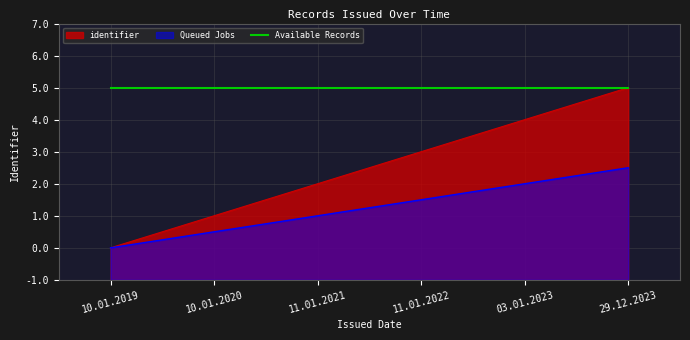

Rank the categories by value from lowest to highest.

10.01.2019, 10.01.2020, 11.01.2021, 11.01.2022, 03.01.2023, 29.12.2023